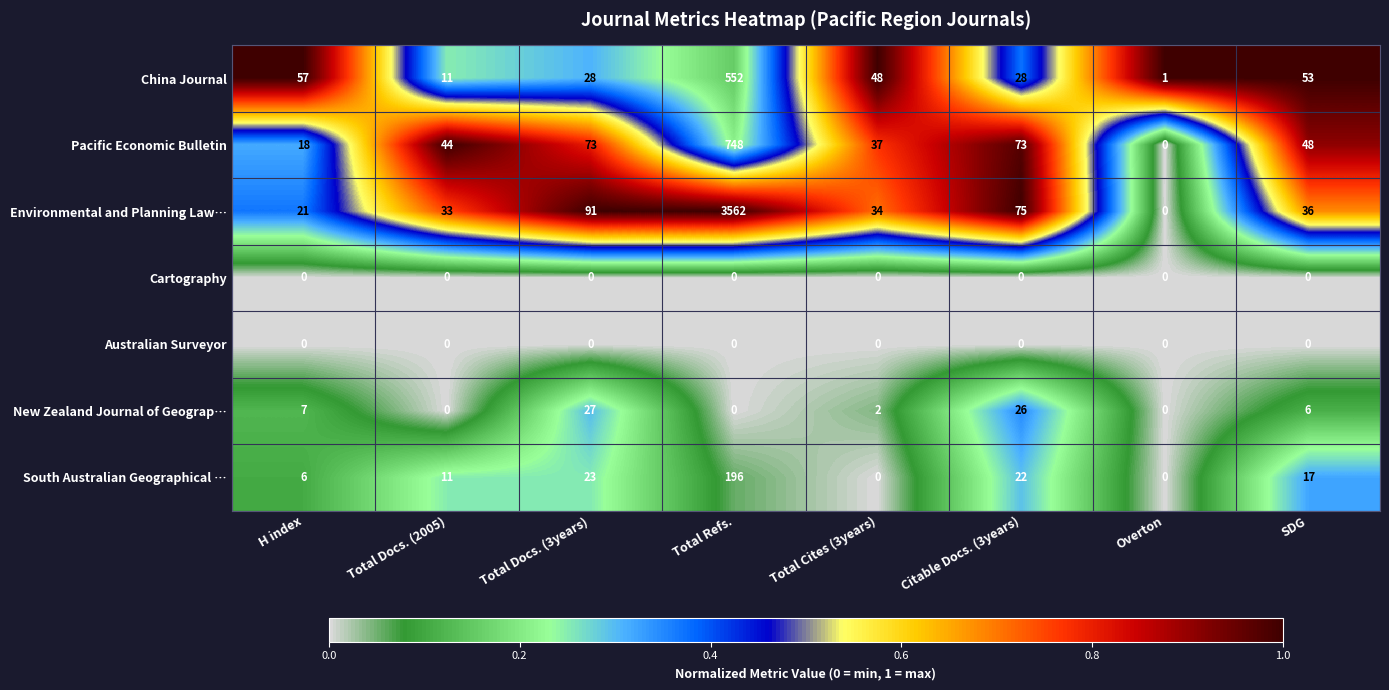

What is the total value across all series at Total Refs.?

5058